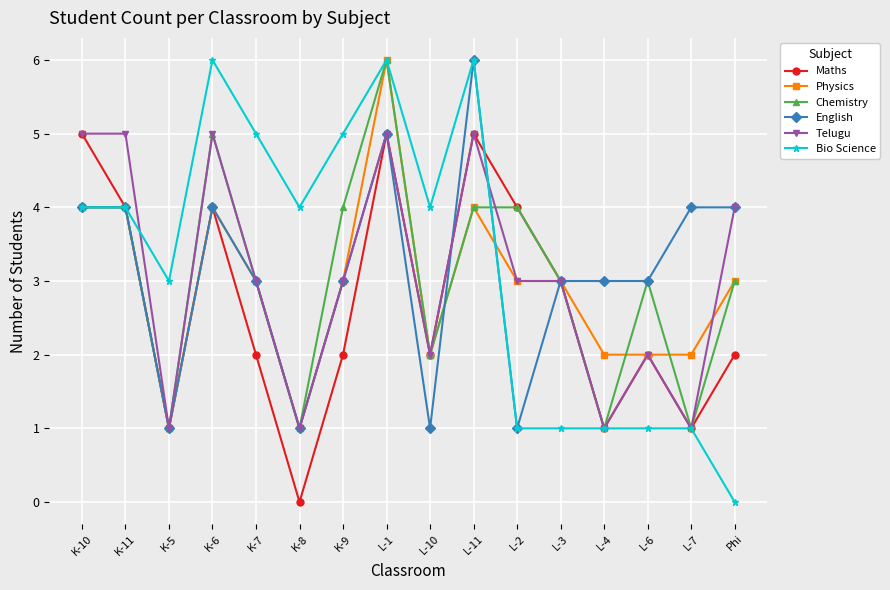

The Bio Science series shows 4 at K-8. True or false?

True